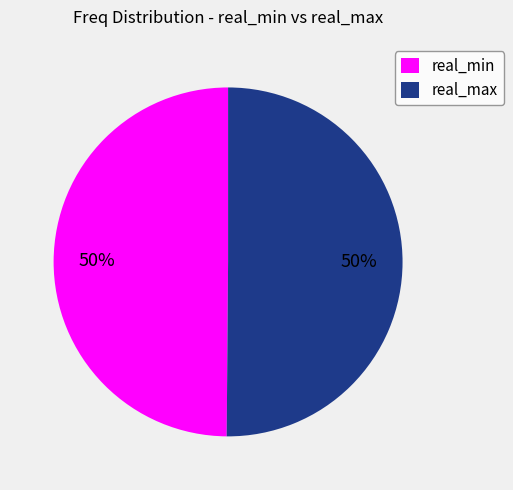

Combined, do real_max and real_min account for over 50%?

Yes